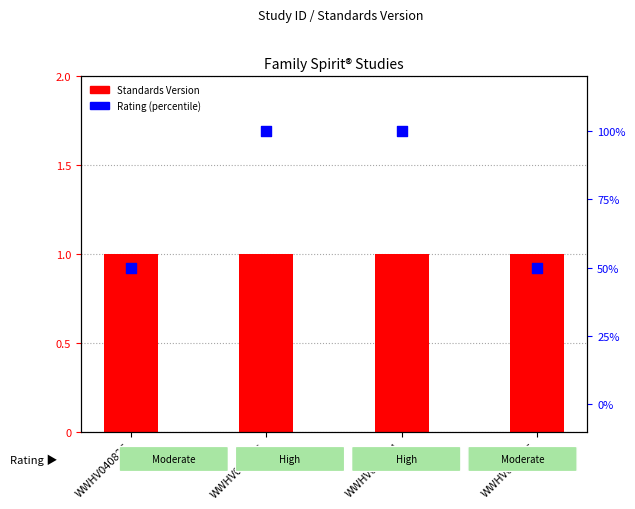

Which series has the largest total across all categories?

Rating (percentile)